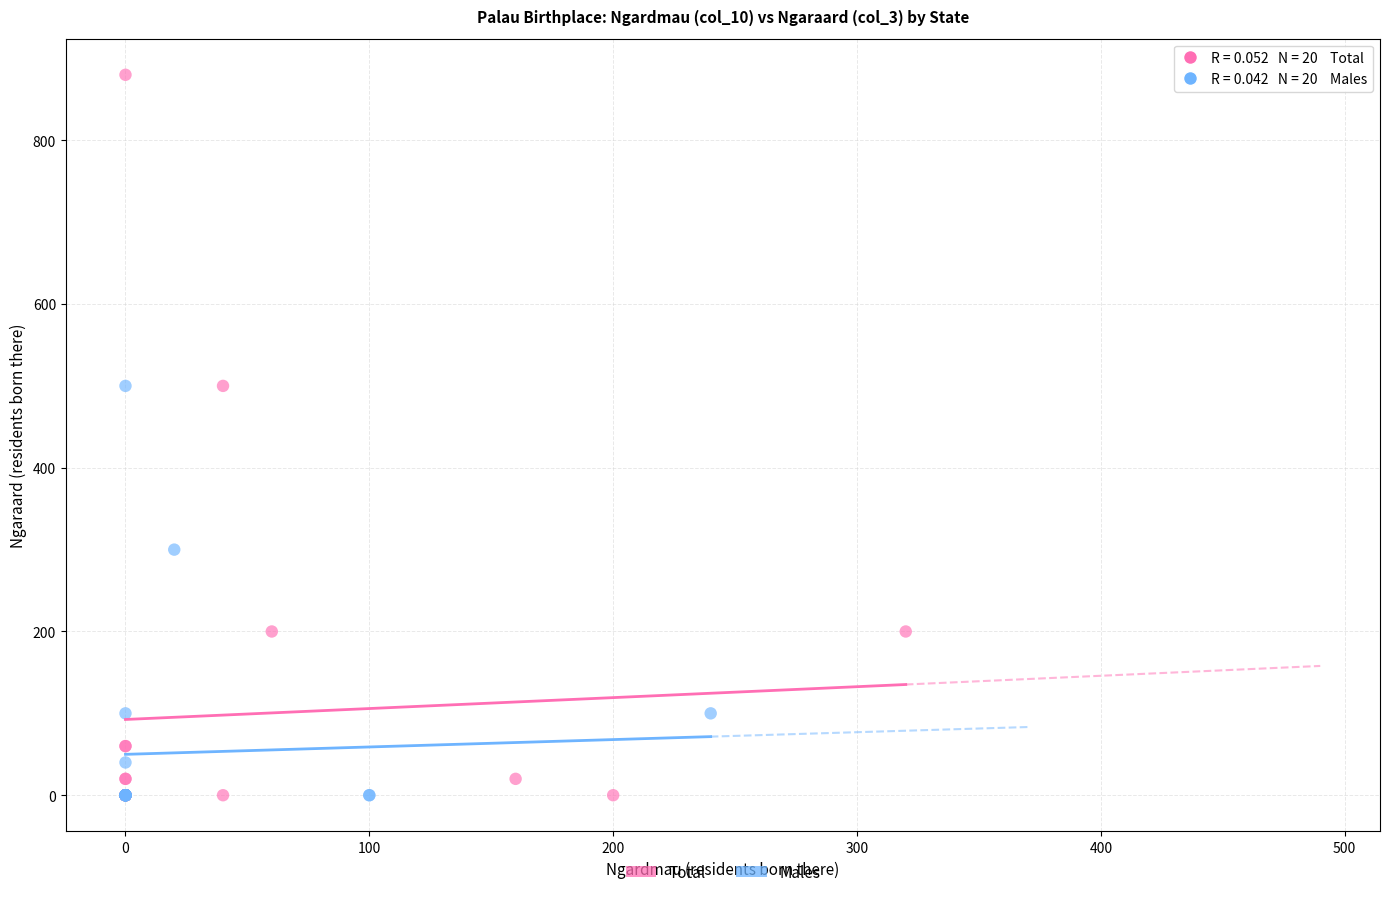

Which series has the widest spread of Y values?

Total